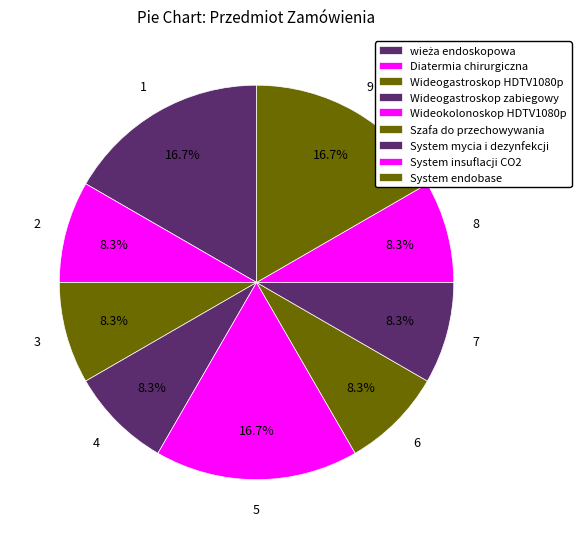

To the nearest percent, what is the difference between the wieża endoskopowa and Wideogastroskop zabiegowy slice percentages?

8%